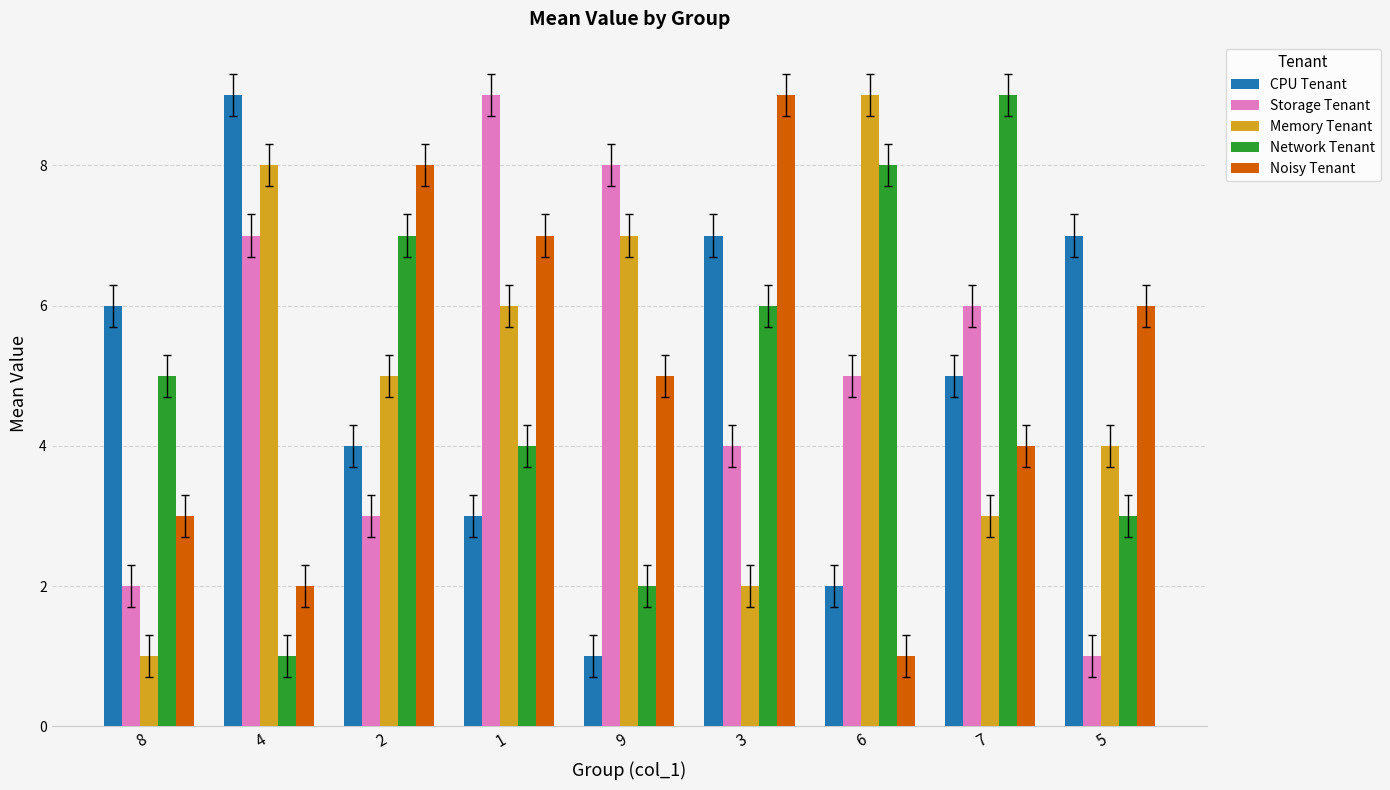

List the labels in order of Memory Tenant value, largest first.

6, 4, 9, 1, 2, 5, 7, 3, 8